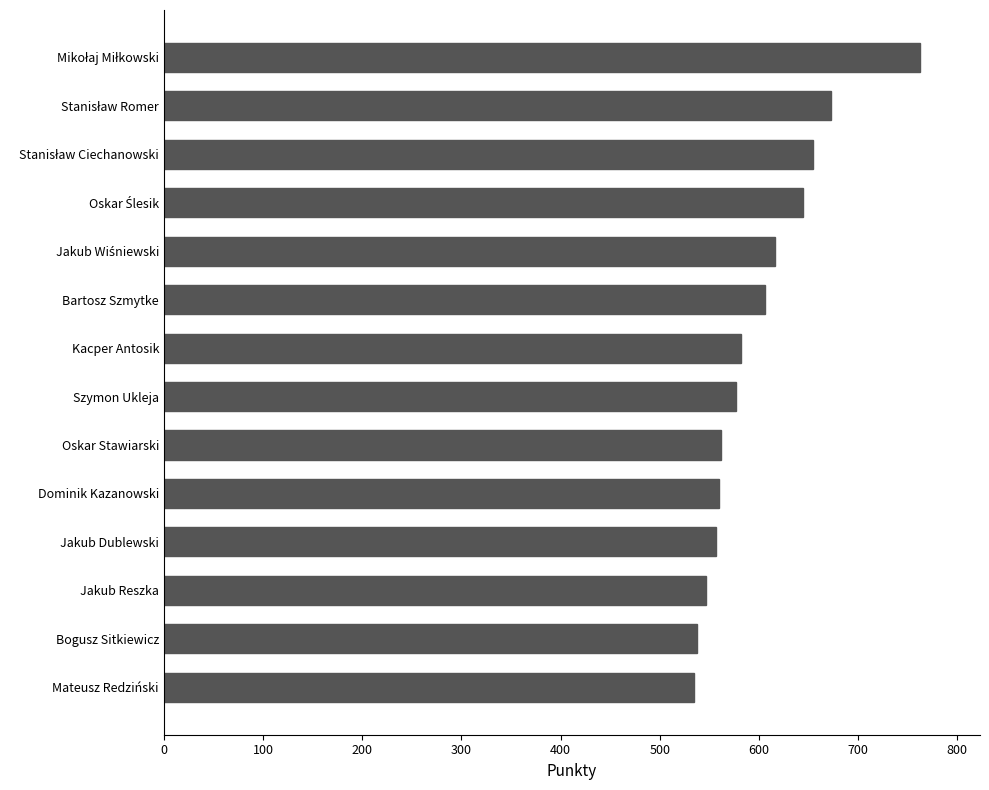

Between Jakub Dublewski and Mateusz Redziński, which is larger?

Jakub Dublewski